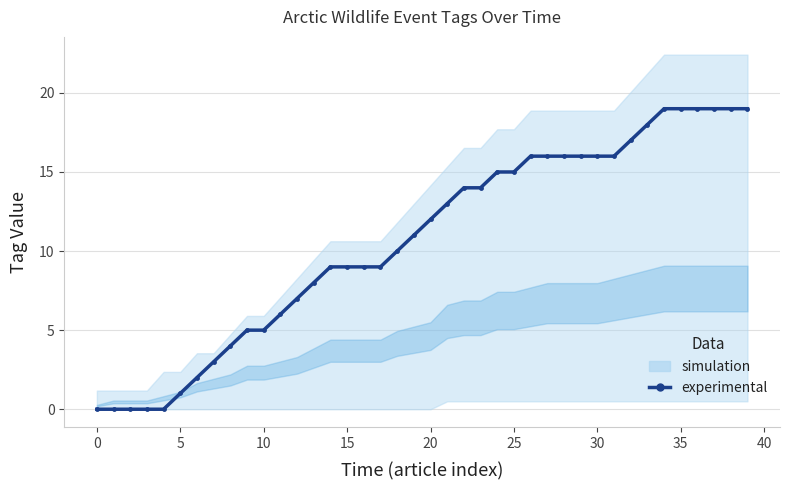

Reading left to right, extract all data points from this chart.

0	0	0	0	0	1	2	3	4	5	5	6	7	8	9	9	9	9	10	11	12	13	14	14	15	15	16	16	16	16	16	16	17	18	19	19	19	19	19	19